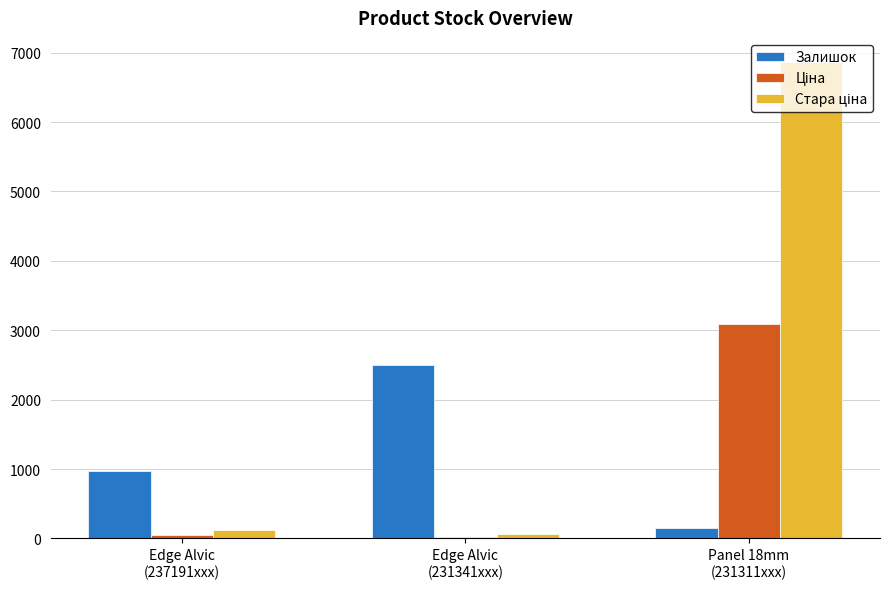

At which category is the sum across all series the highest?

Panel 18mm
(231311xxx)